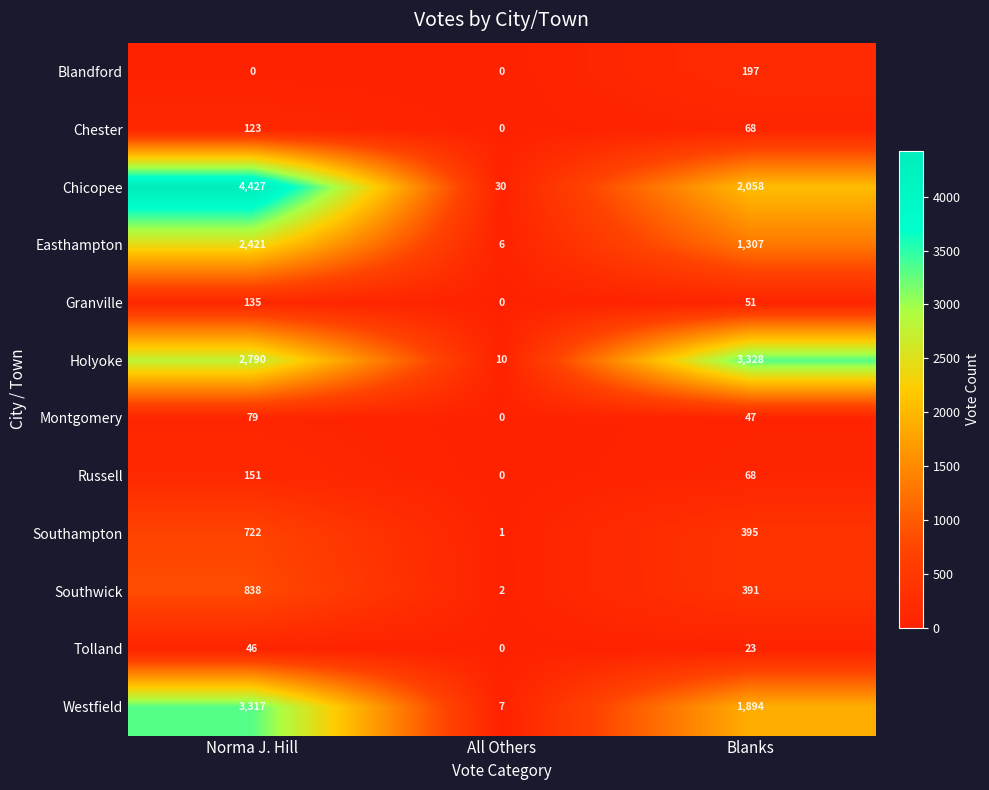

The Blandford series shows 0 at Norma J. Hill. True or false?

True